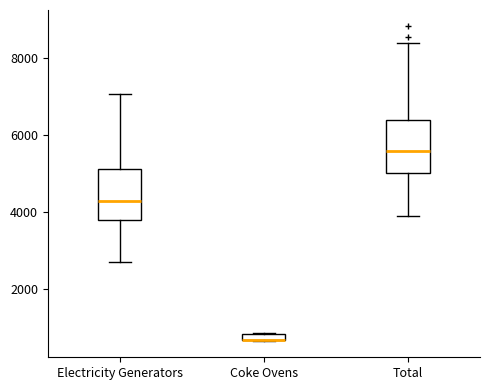

Where is the upper edge of the box for Electricity Generators on the y-axis? The values are not printed on the chart, so give them approximately, as read against the axis.

5200